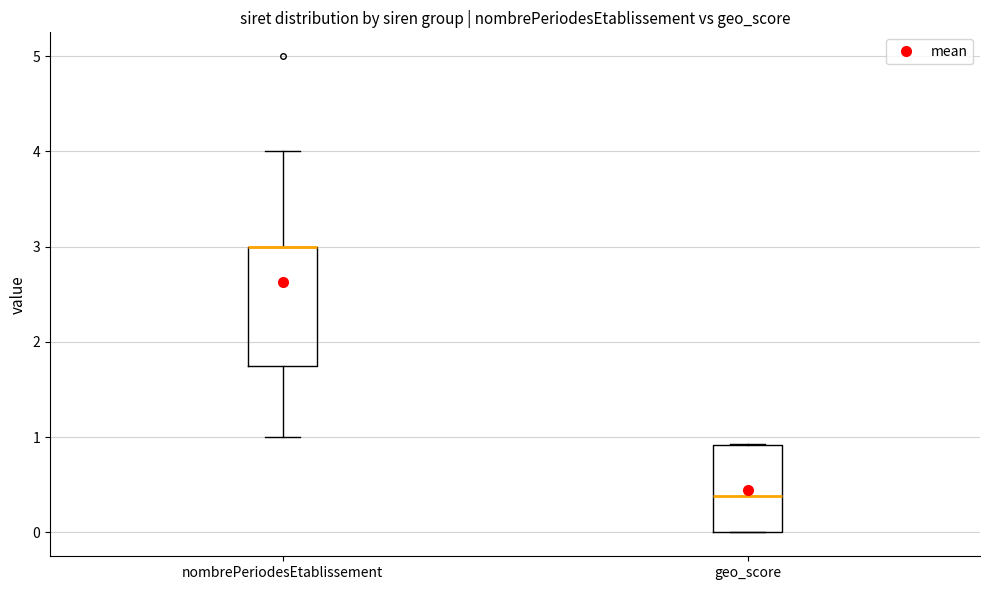

Reading left to right, transcribe this box plot: for each box, give where its median line is, the range the box spans, and where its two whiskers end, as read against the y-axis. The values are not printed on the chart, so give them approximately, as read against the axis.

nombrePeriodesEtablissement: median 3.0 (drawn on the box's upper edge), box 1.8 to 3.0, whiskers 1.0 to 4.0
geo_score: median 0.4, box 0.0 to 0.9, whiskers 0.0 to 0.9